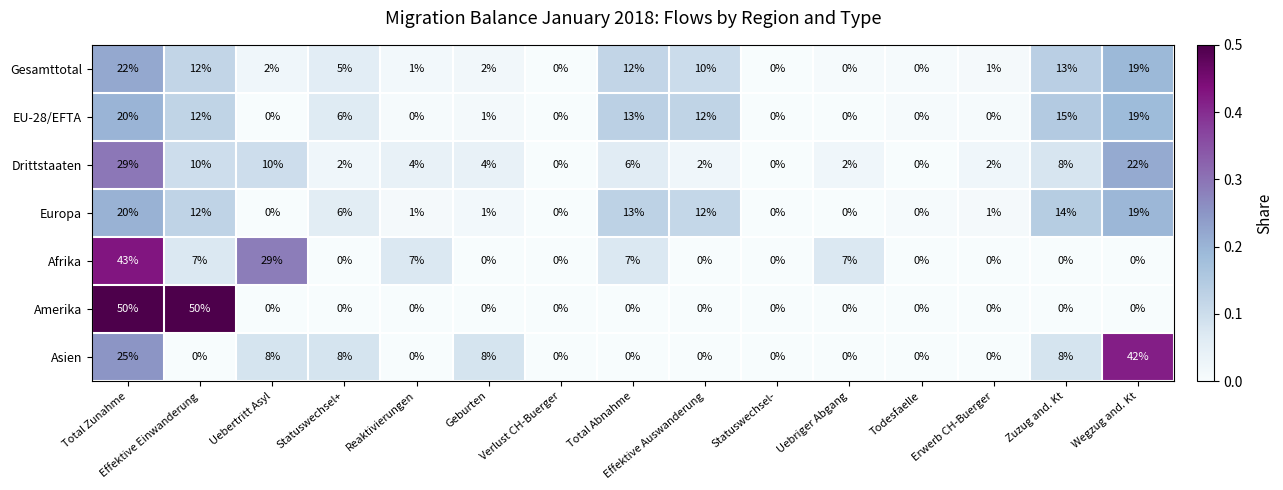

What is the maximum value for Europa?

20